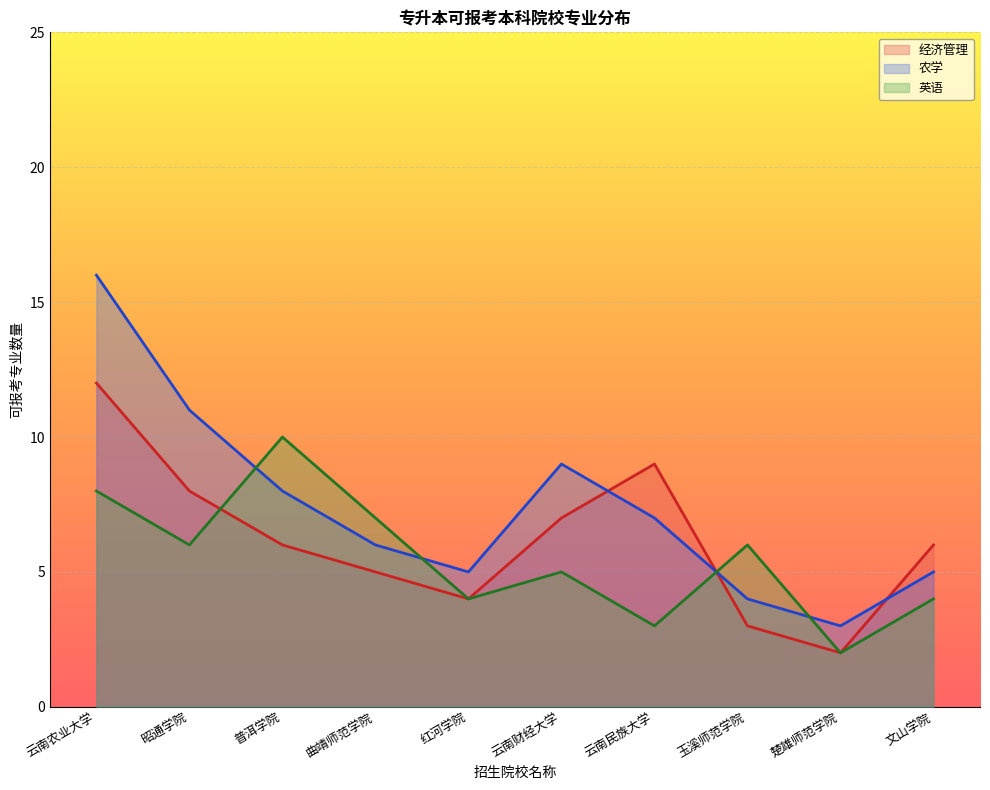

How many lines are shown in the chart?

3